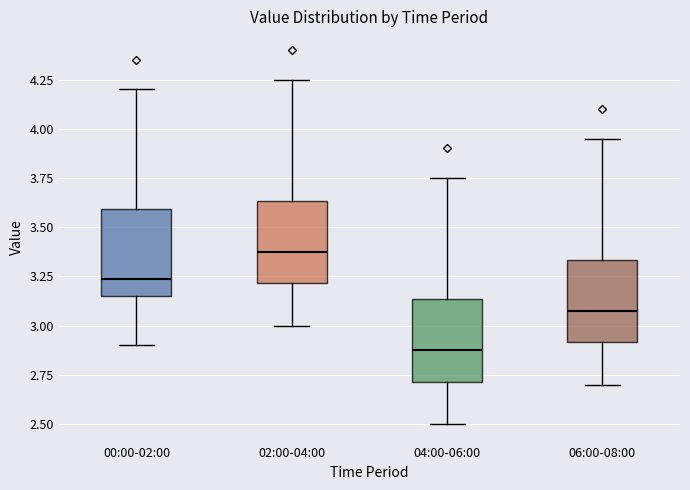

Which box has the lowest median line?

04:00-06:00